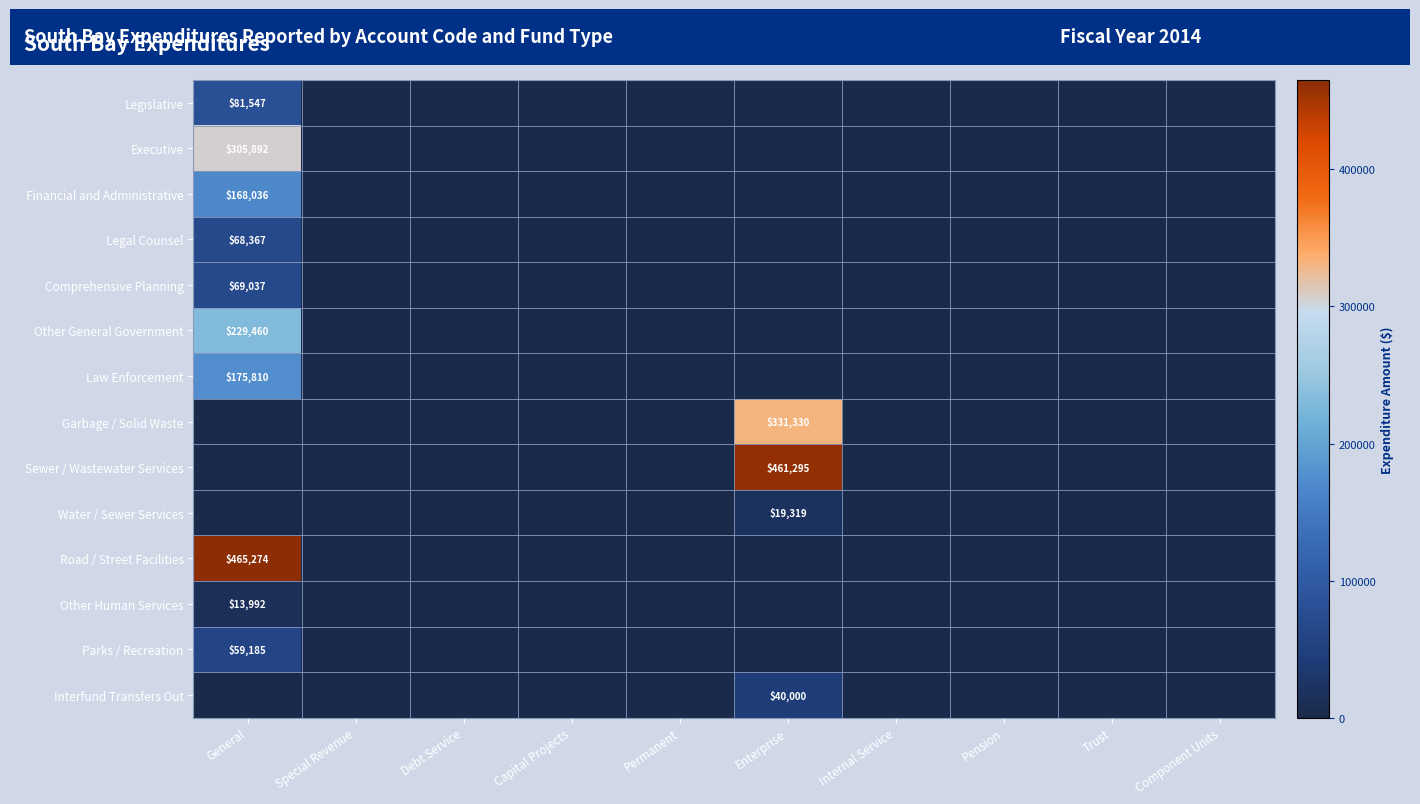

At how many categories does at least one series exceed 44554?

2